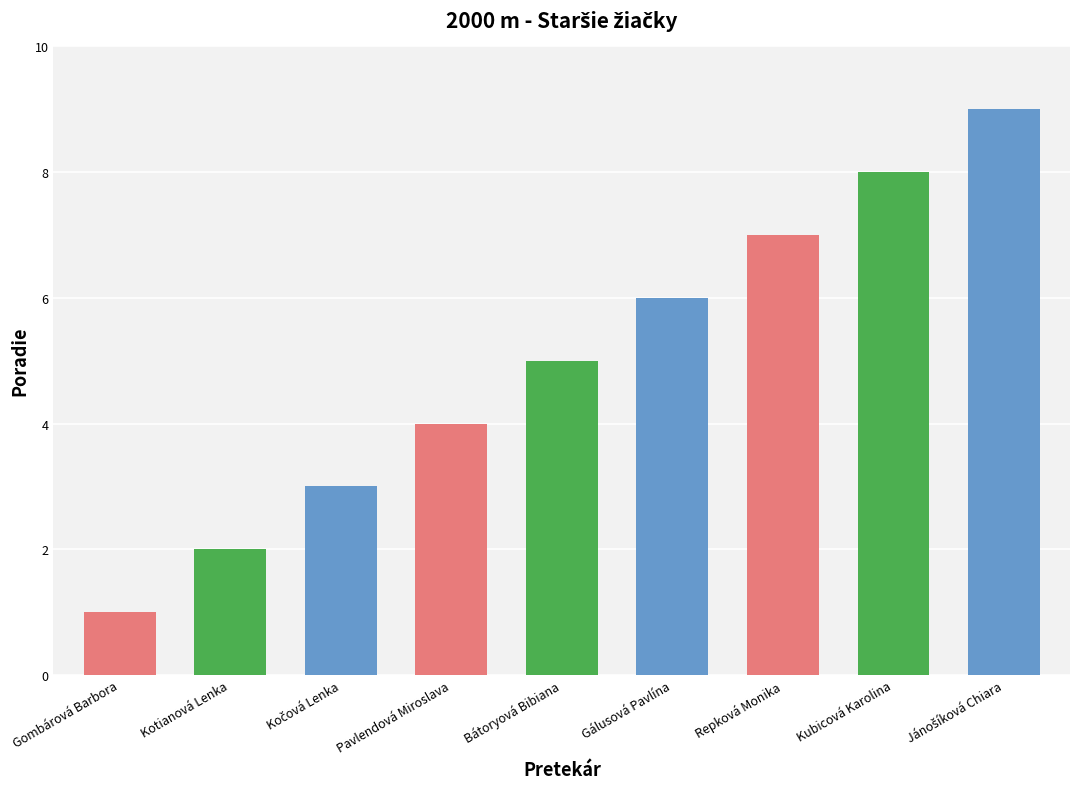

Approximately how many times larger is the value at Kotianová Lenka compared to Gálusová Pavlína?

0.3